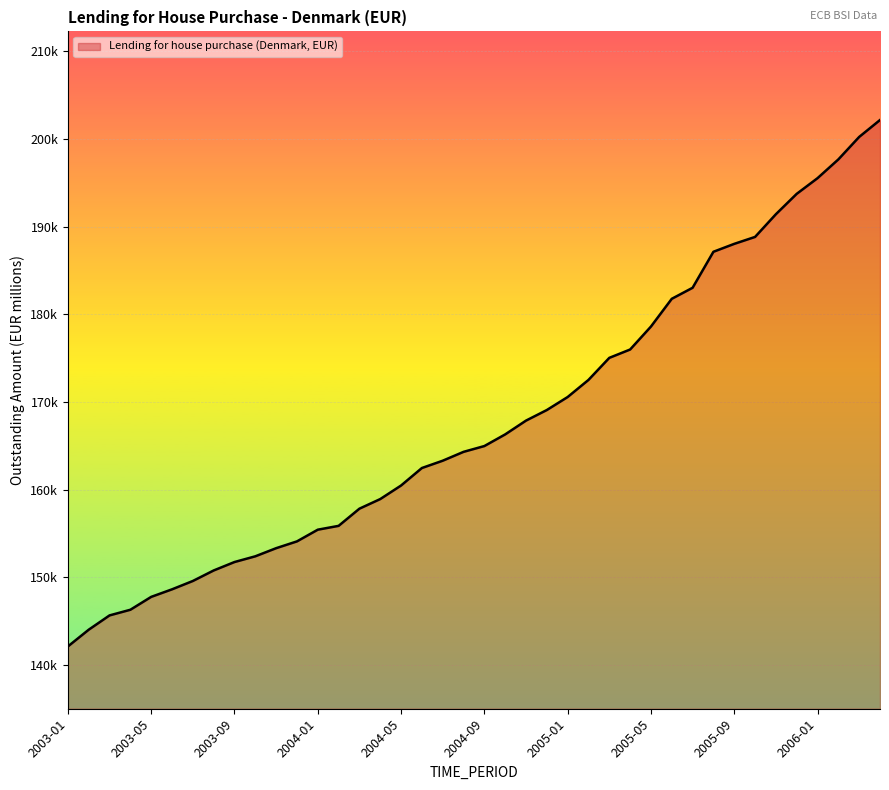

Is this an area chart (filled region under the line)?

Yes